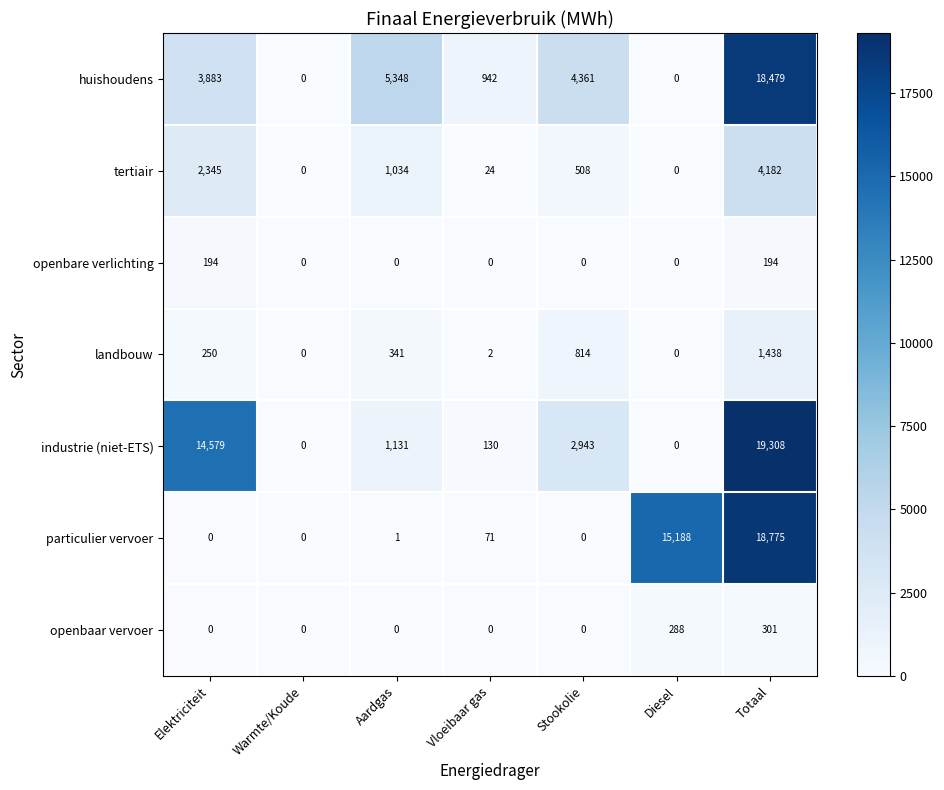

What is the average value of the tertiair series?

1156